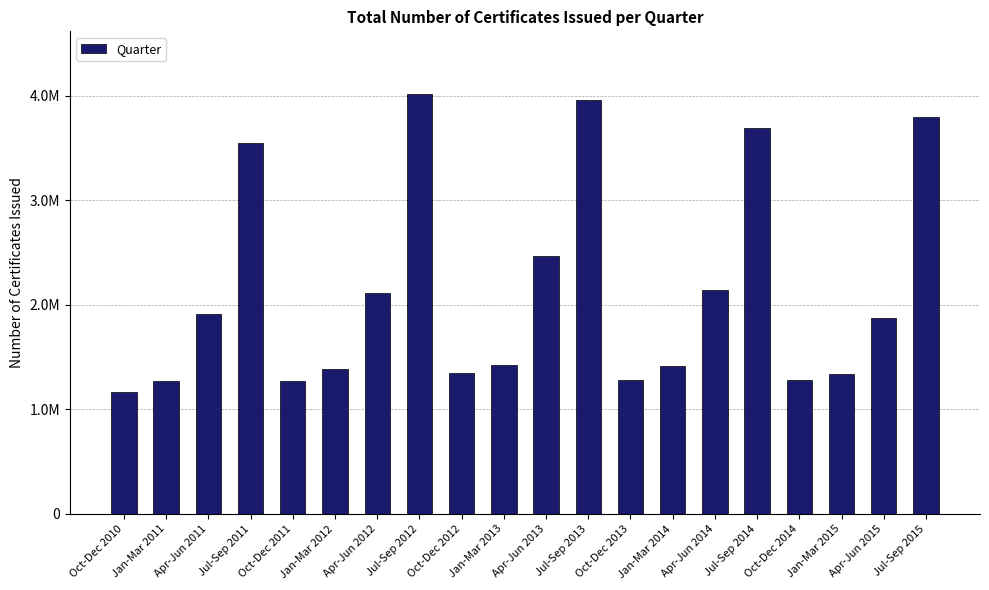

The value at Jan-Mar 2013 is 2044774. True or false?

False